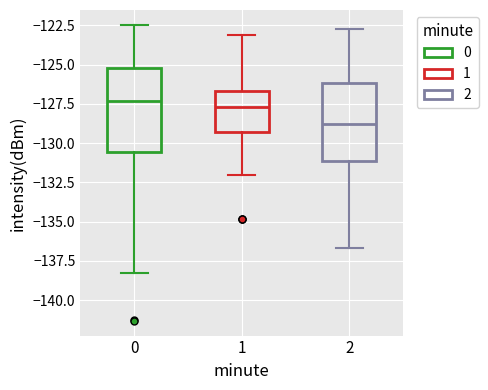

Where is the lower edge of the box at x = 1 on the y-axis? The values are not printed on the chart, so give them approximately, as read against the axis.

-129.5